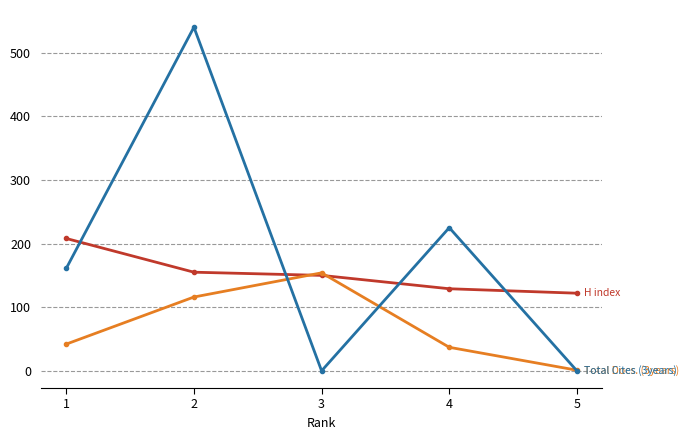

What is the greatest value displayed?

540